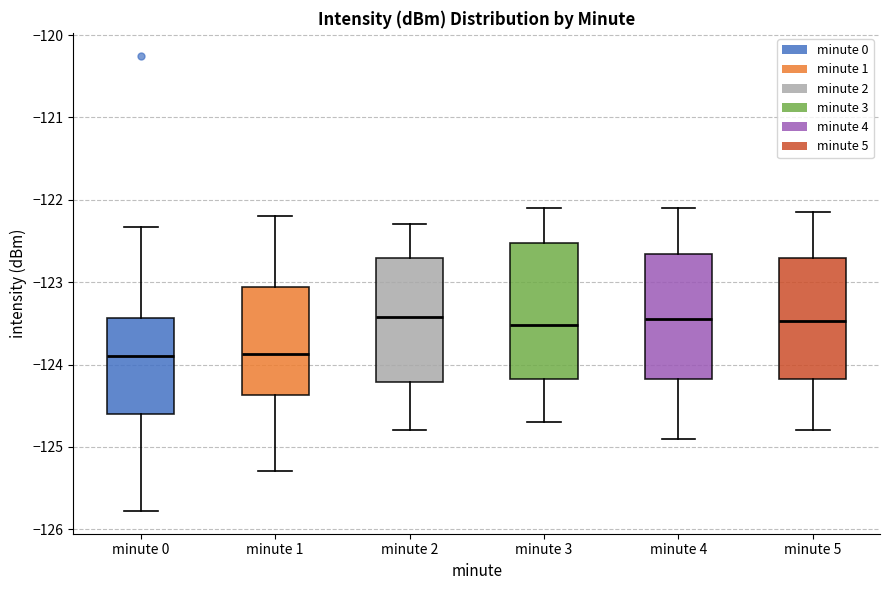

Reading left to right, read every box against the y-axis: the position of its median line, the range the box covers, and the ends of its whiskers. The values are not printed on the chart, so give them approximately, as read against the axis.

minute 0: median -123.9, box -124.6 to -123.4, whiskers -125.8 to -122.3
minute 1: median -123.9, box -124.4 to -123.1, whiskers -125.3 to -122.2
minute 2: median -123.4, box -124.2 to -122.7, whiskers -124.8 to -122.3
minute 3: median -123.5, box -124.2 to -122.5, whiskers -124.7 to -122.1
minute 4: median -123.4, box -124.2 to -122.7, whiskers -124.9 to -122.1
minute 5: median -123.5, box -124.2 to -122.7, whiskers -124.8 to -122.1